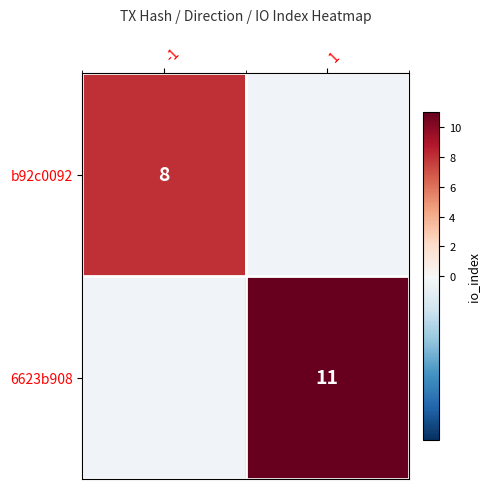

Is it true that 6623b908 equals 11 at 1?

True